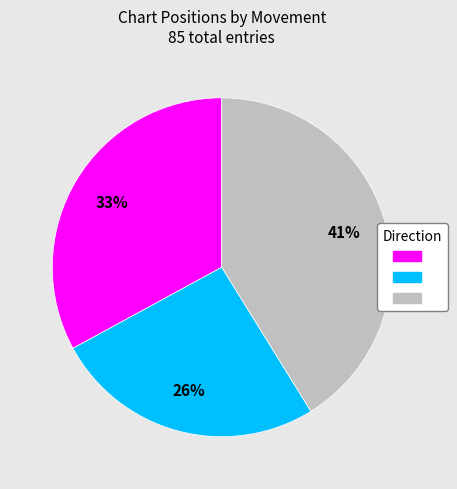

To the nearest percent, what is the average slice percentage?

33%